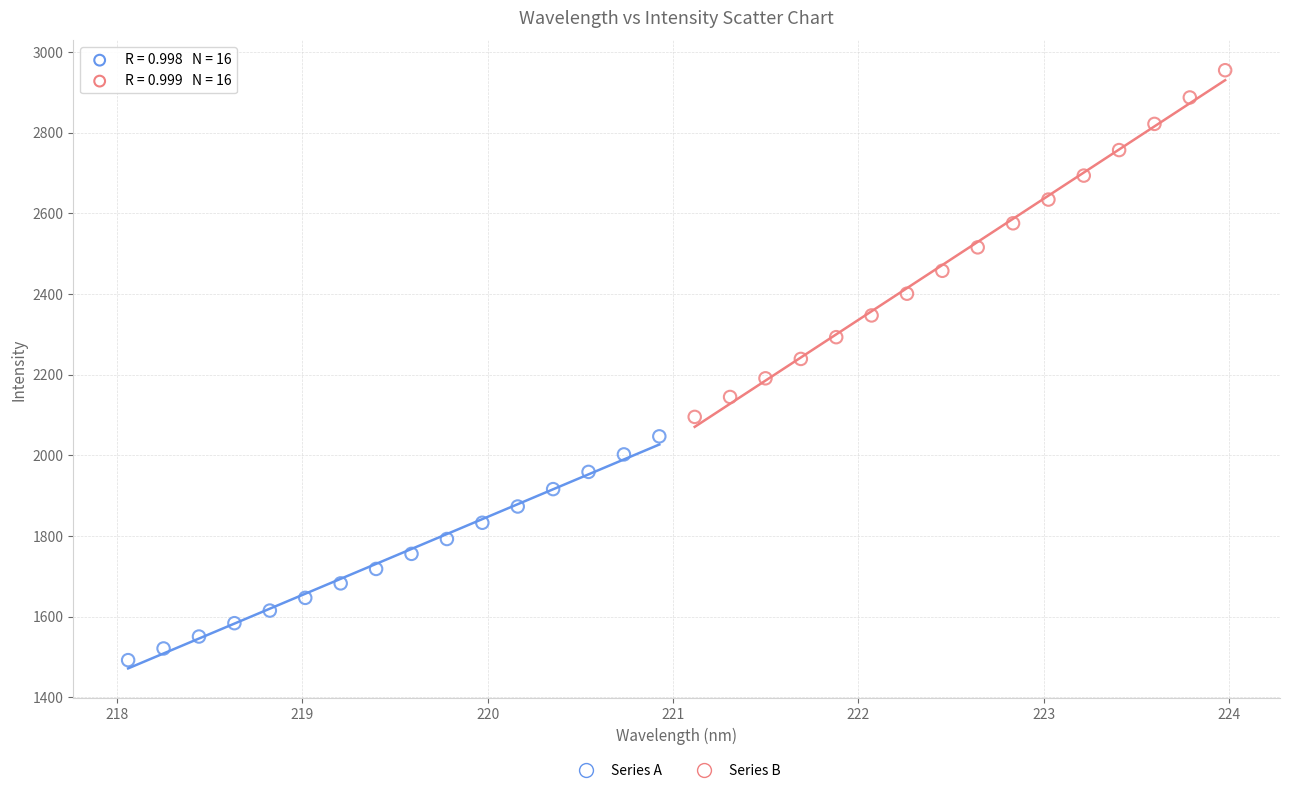

Which series has the largest Y range (max minus min)?

Series B